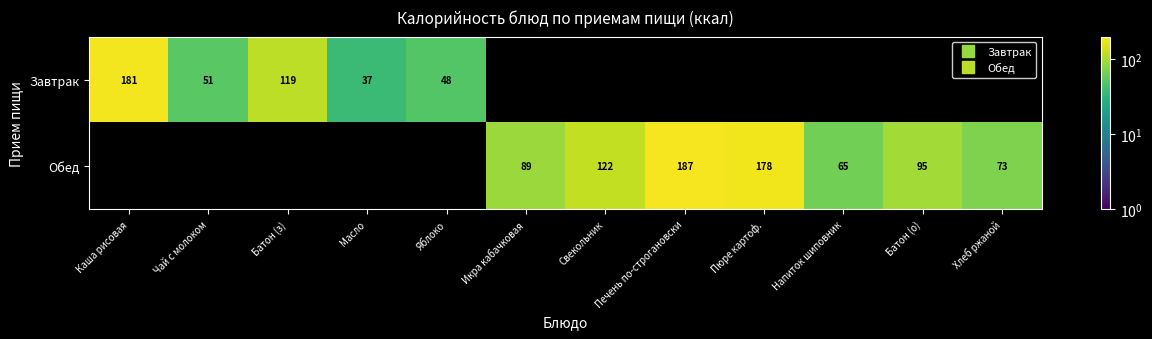

True or false: Обед has a value of 121.9 at Свекольник.

True